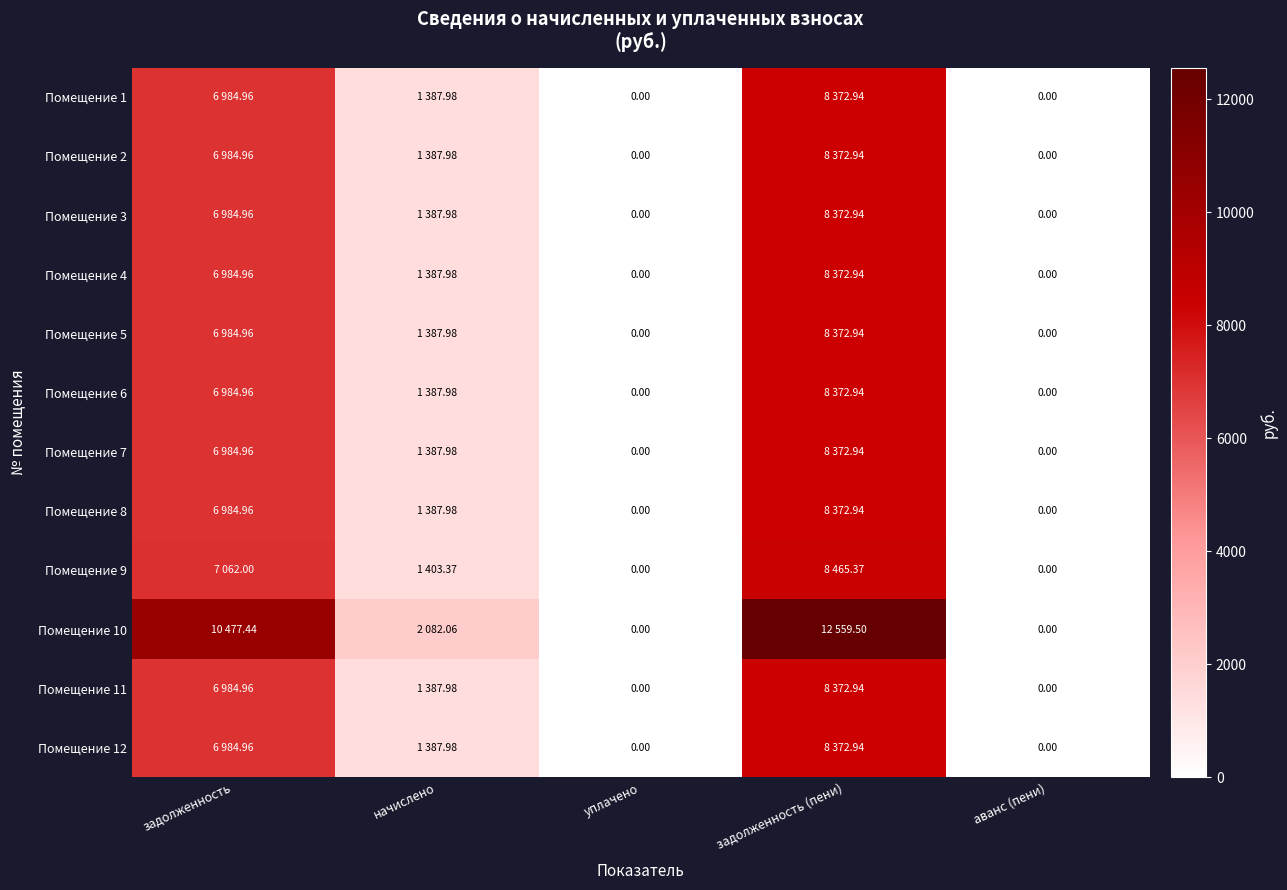

The value of Помещение 3 at задолженность is 6985.0. True or false?

True